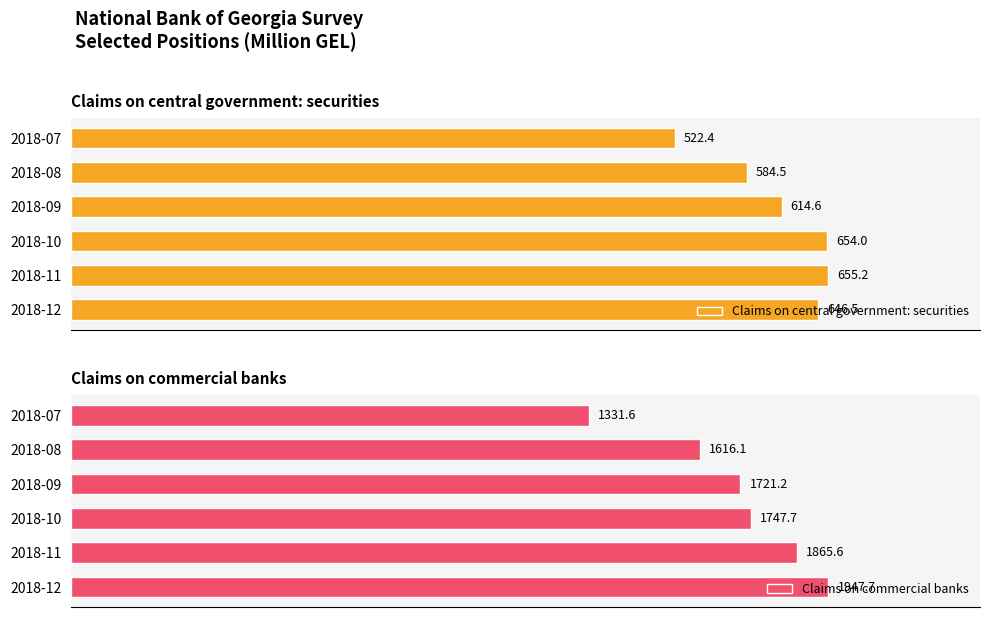

Count the number of categories in the chart.

6